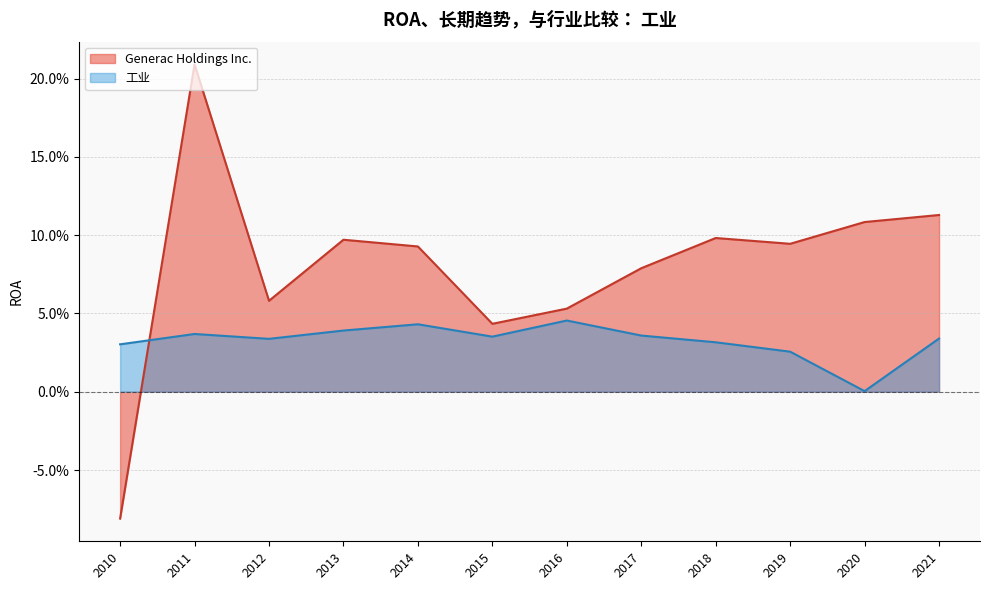

What are all the series names shown in the legend?

Generac Holdings Inc., 工业